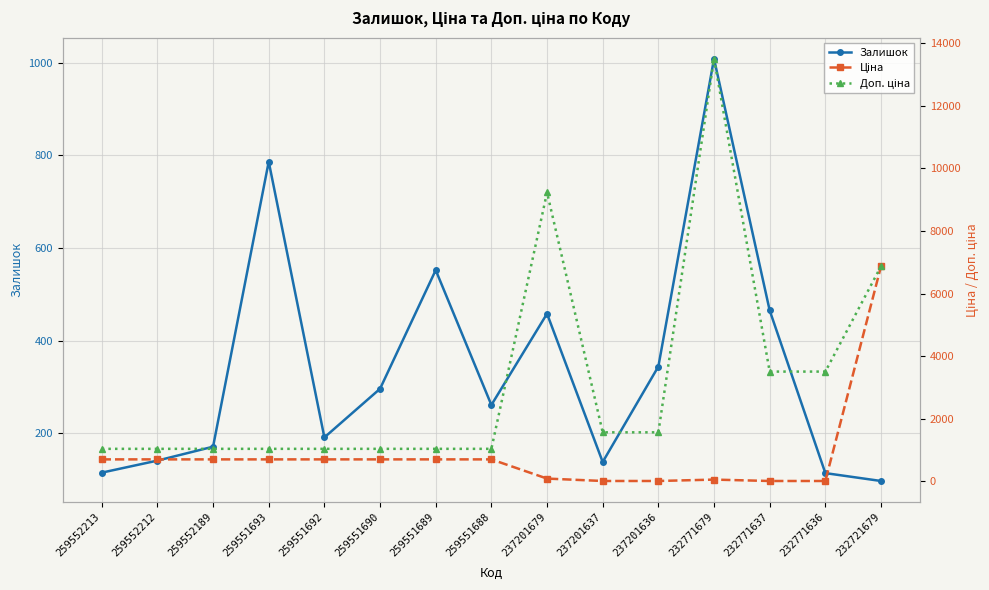

How many data points in Залишок are less than 261?

7